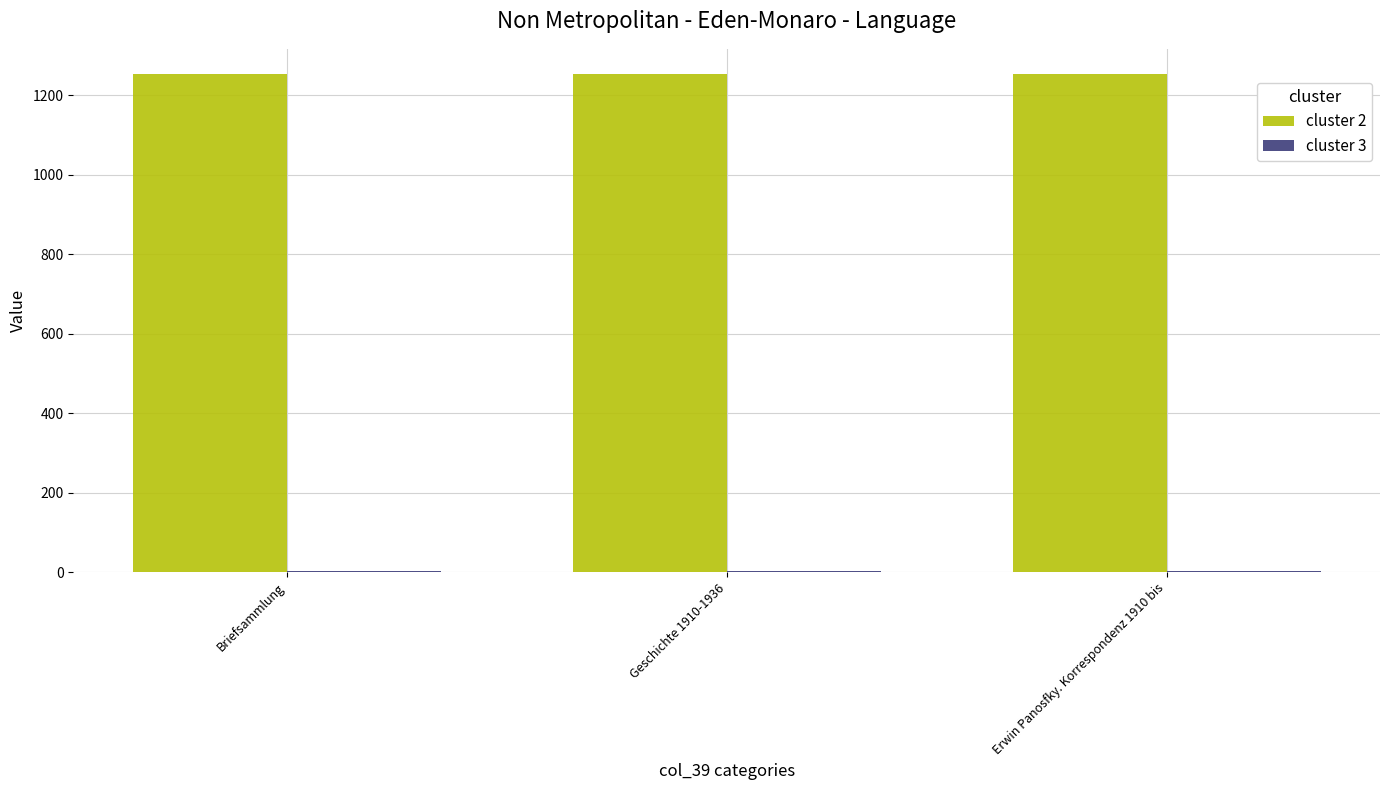

What is the total value across all series at Erwin Panosfky. Korrespondenz 1910 bis?

1256